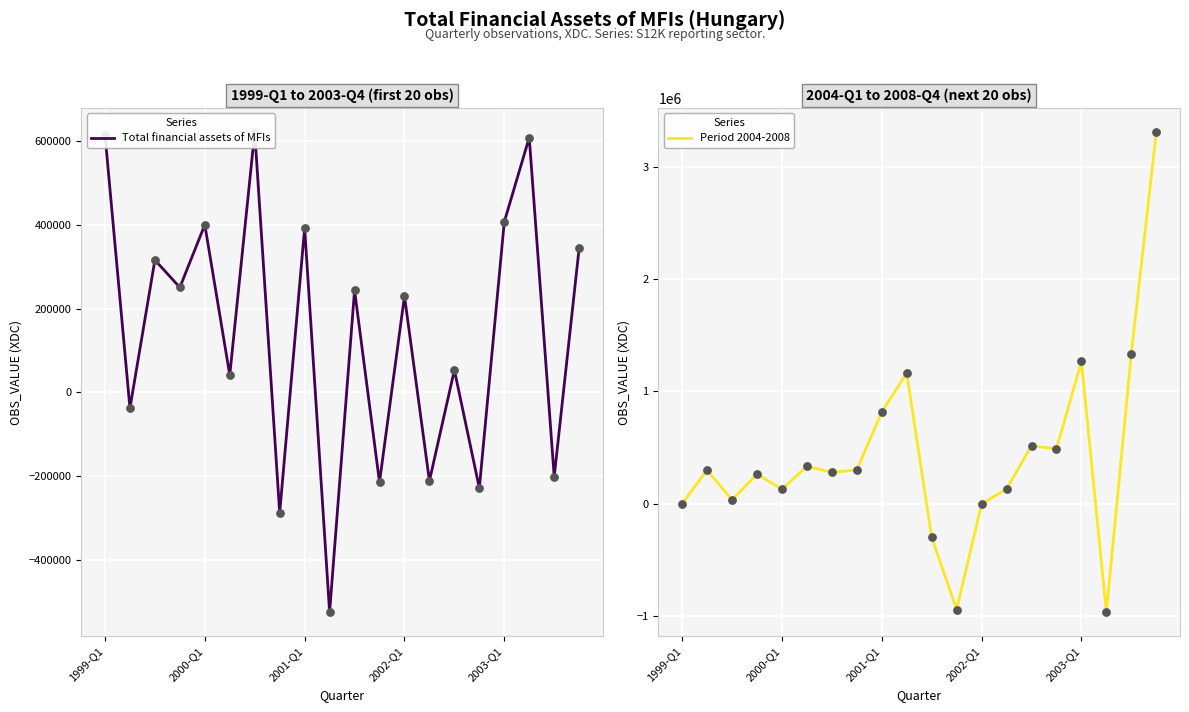

At which category is the sum across all series the highest?

19